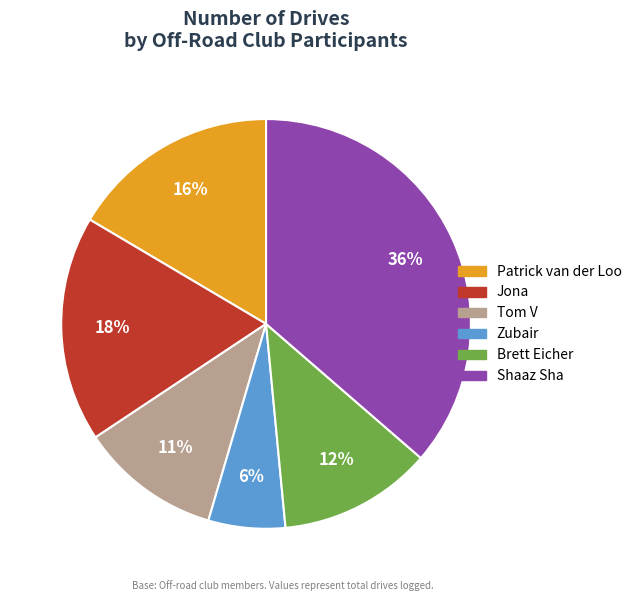

Do Shaaz Sha and Jona together represent more than half of the pie?

Yes